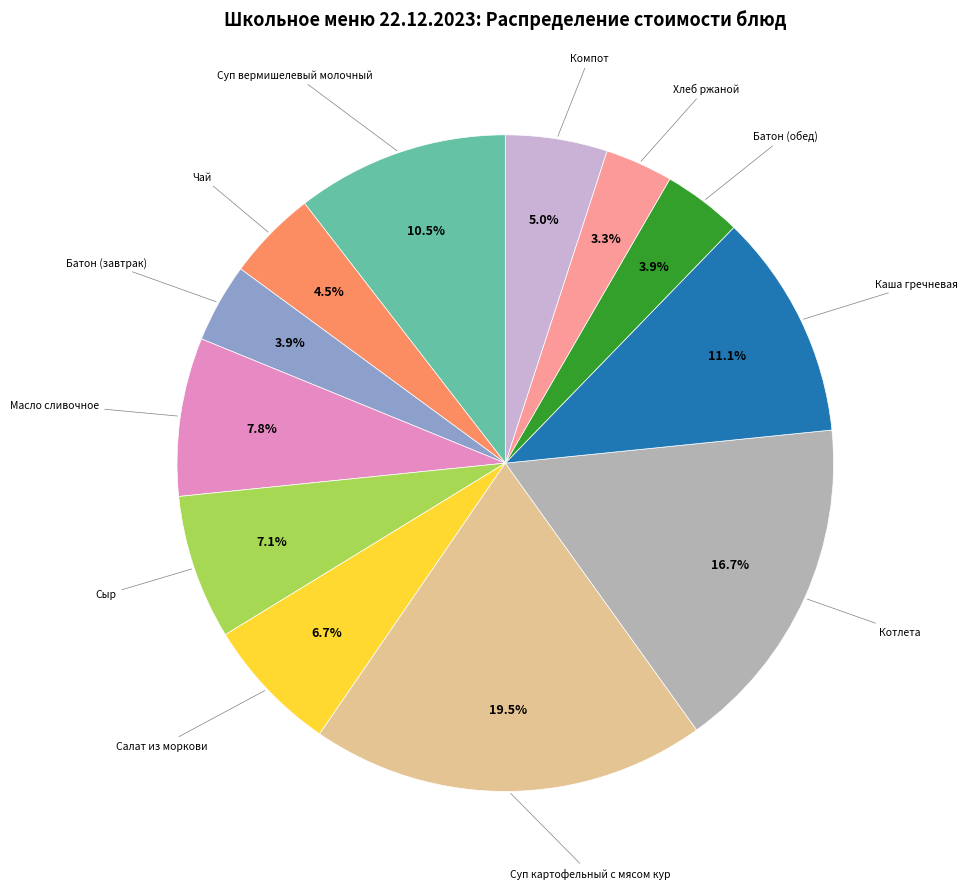

Is there any slice that represents more than half of the pie?

No